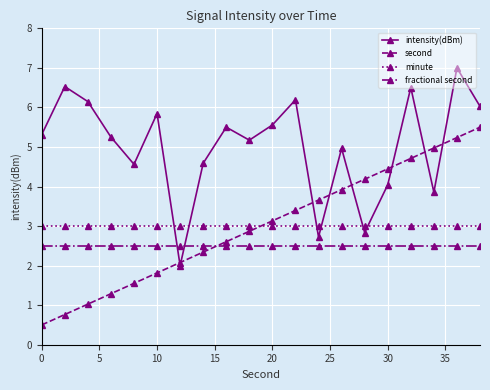

Rank the series by their maximum value, from highest to lowest.

intensity(dBm), second, minute, fractional second